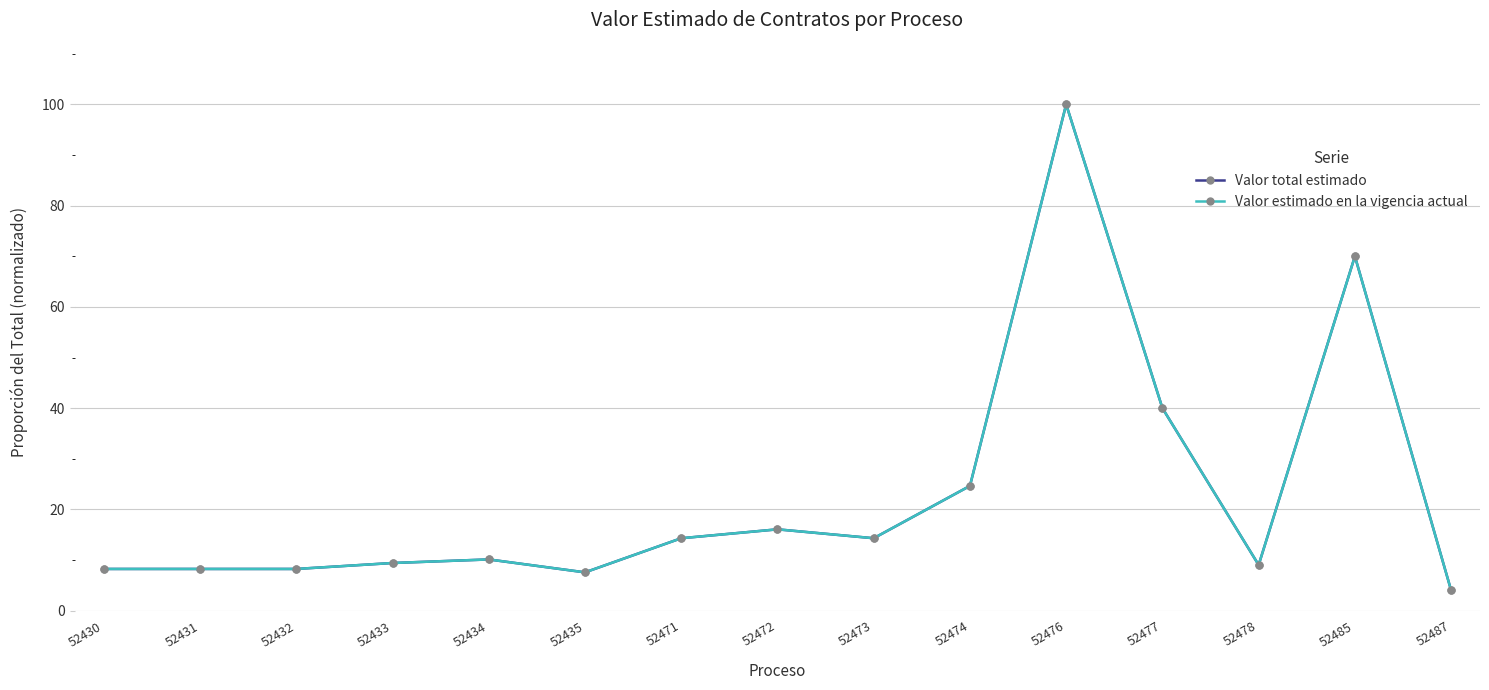

At which category does Valor total estimado reach its first local valley?

52435